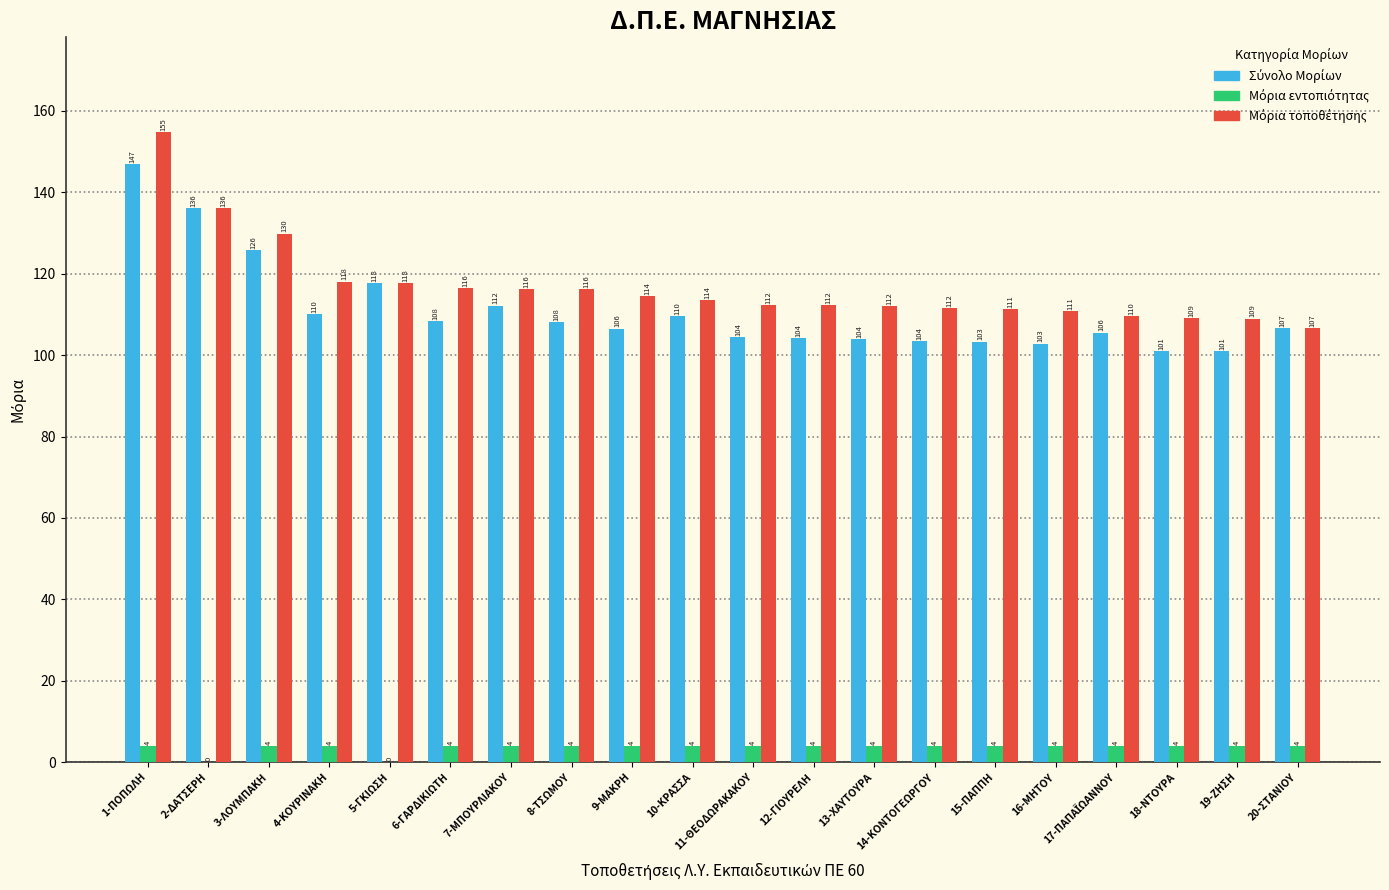

What is the total value across all series at 18-ΝΤΟΥΡΑ?

214.0